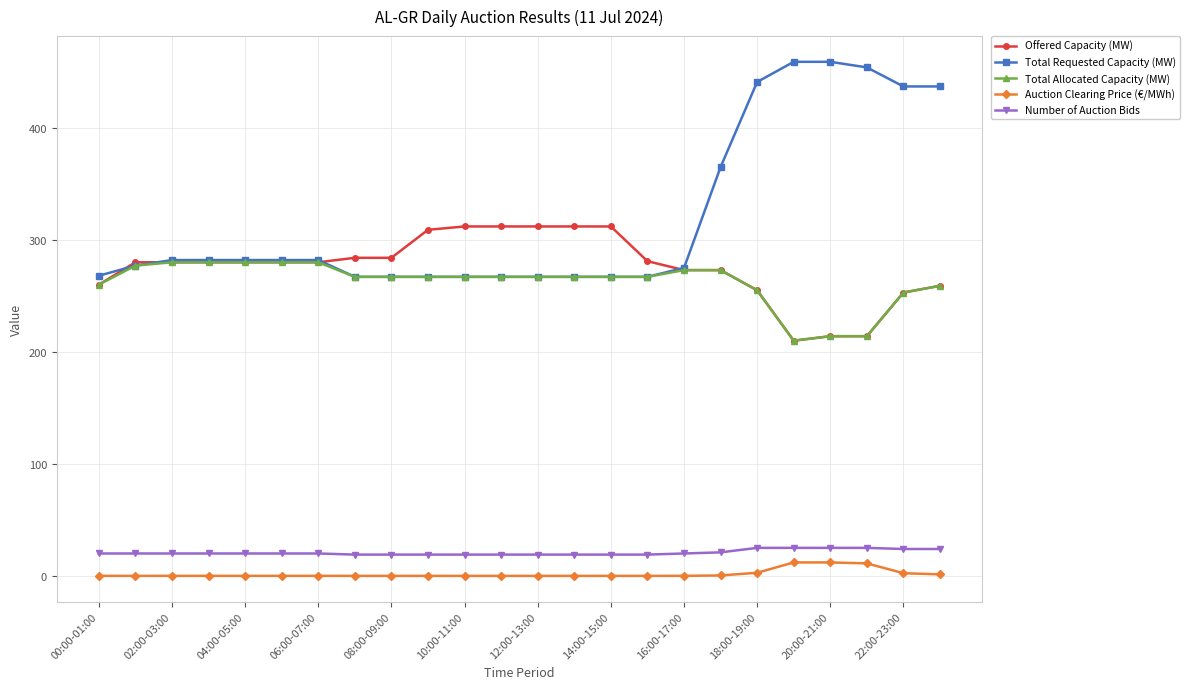

Which series has the largest total across all categories?

Total Requested Capacity (MW)